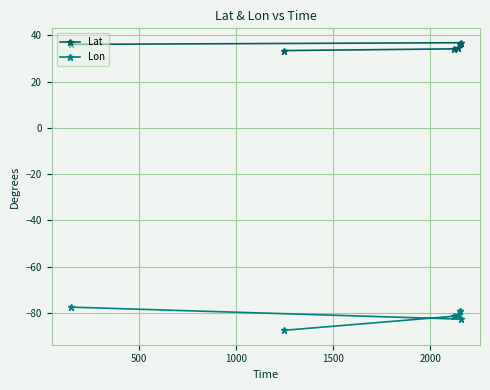

The Lon series shows -123.0 at 2000. True or false?

False